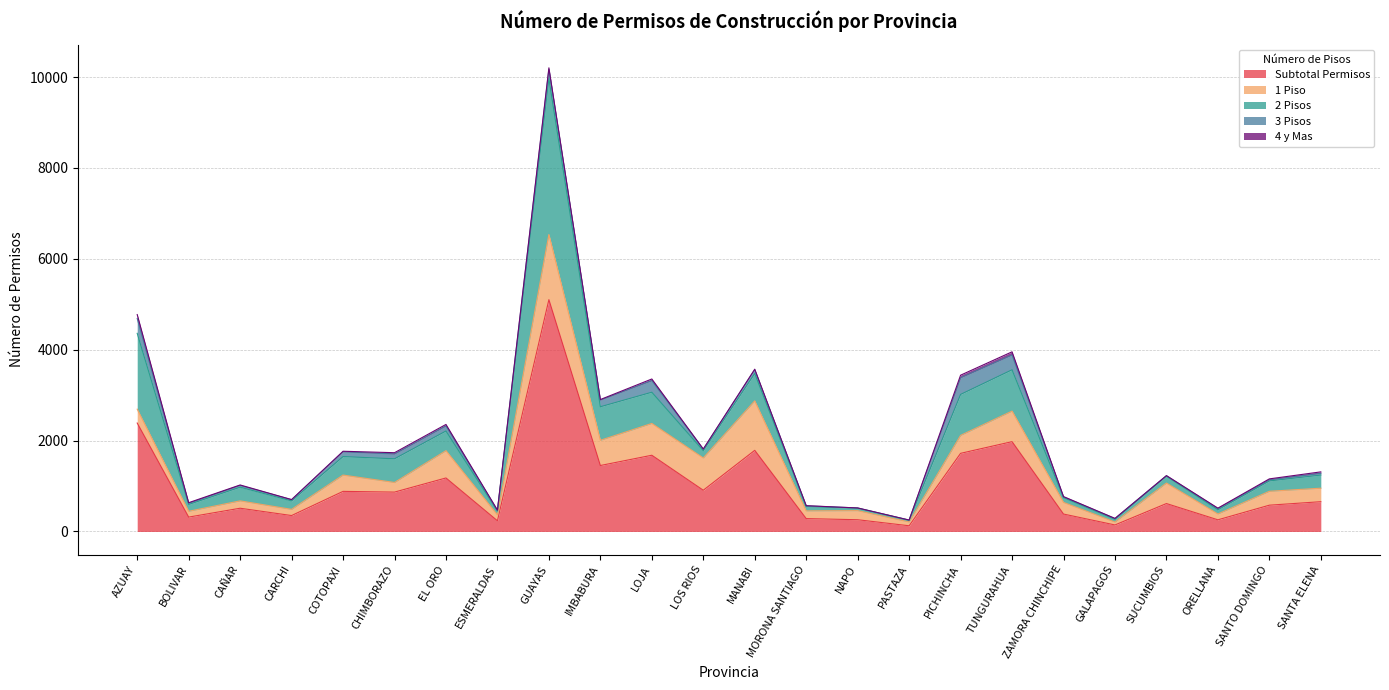

At which label does 4 y Mas reach its minimum?

NAPO